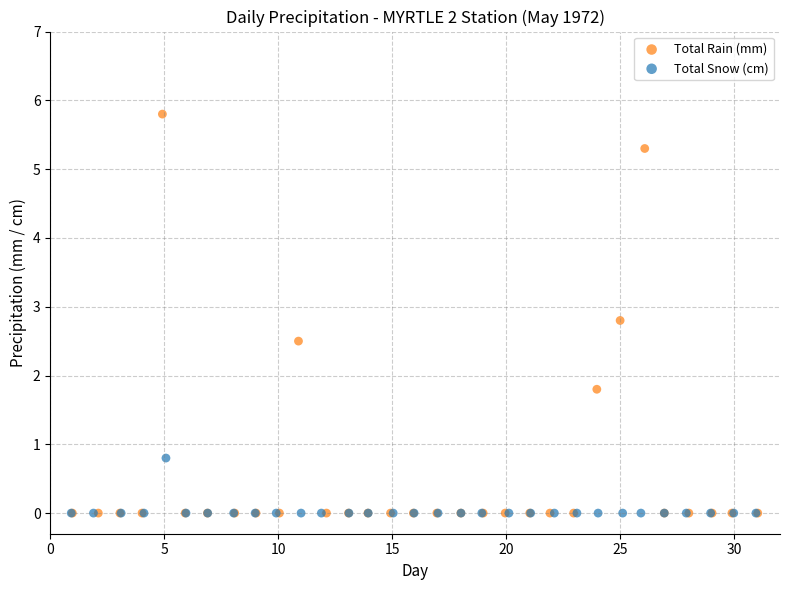

Which series has the widest spread of Y values?

Total Rain (mm)